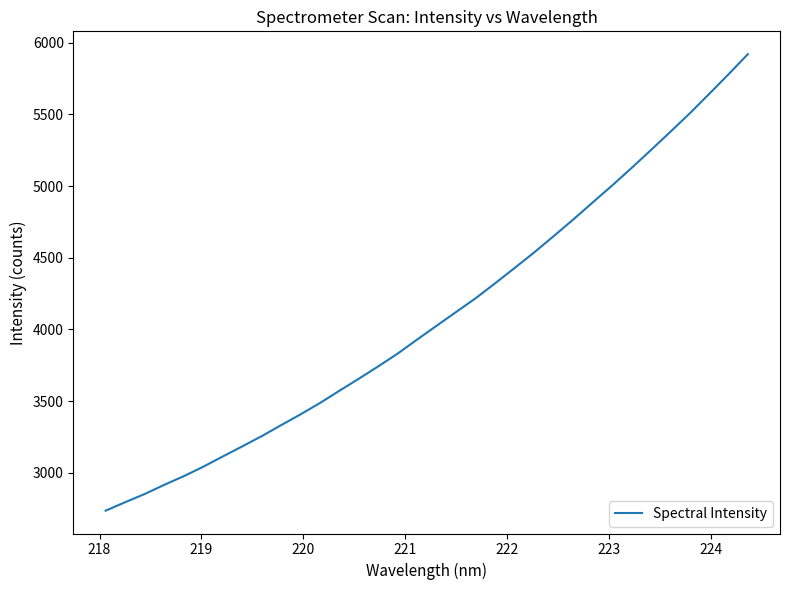

What is the minimum value shown in the chart?

2735.8